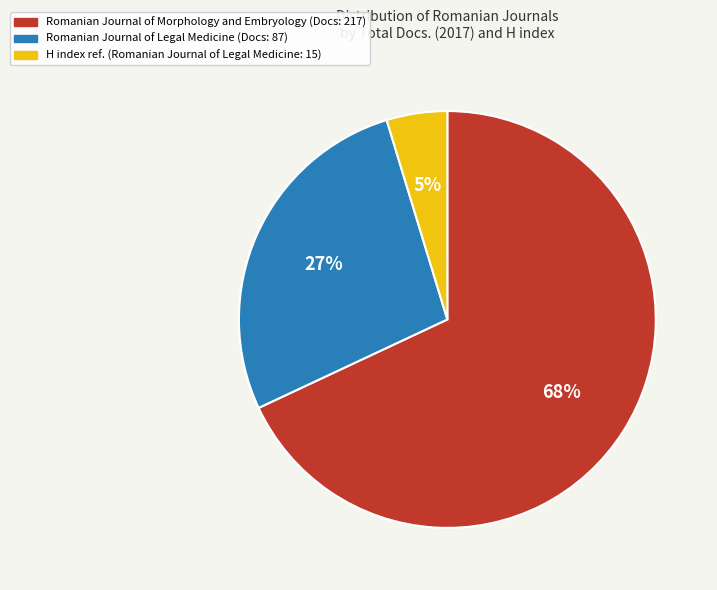

How many segments does this pie chart have?

3